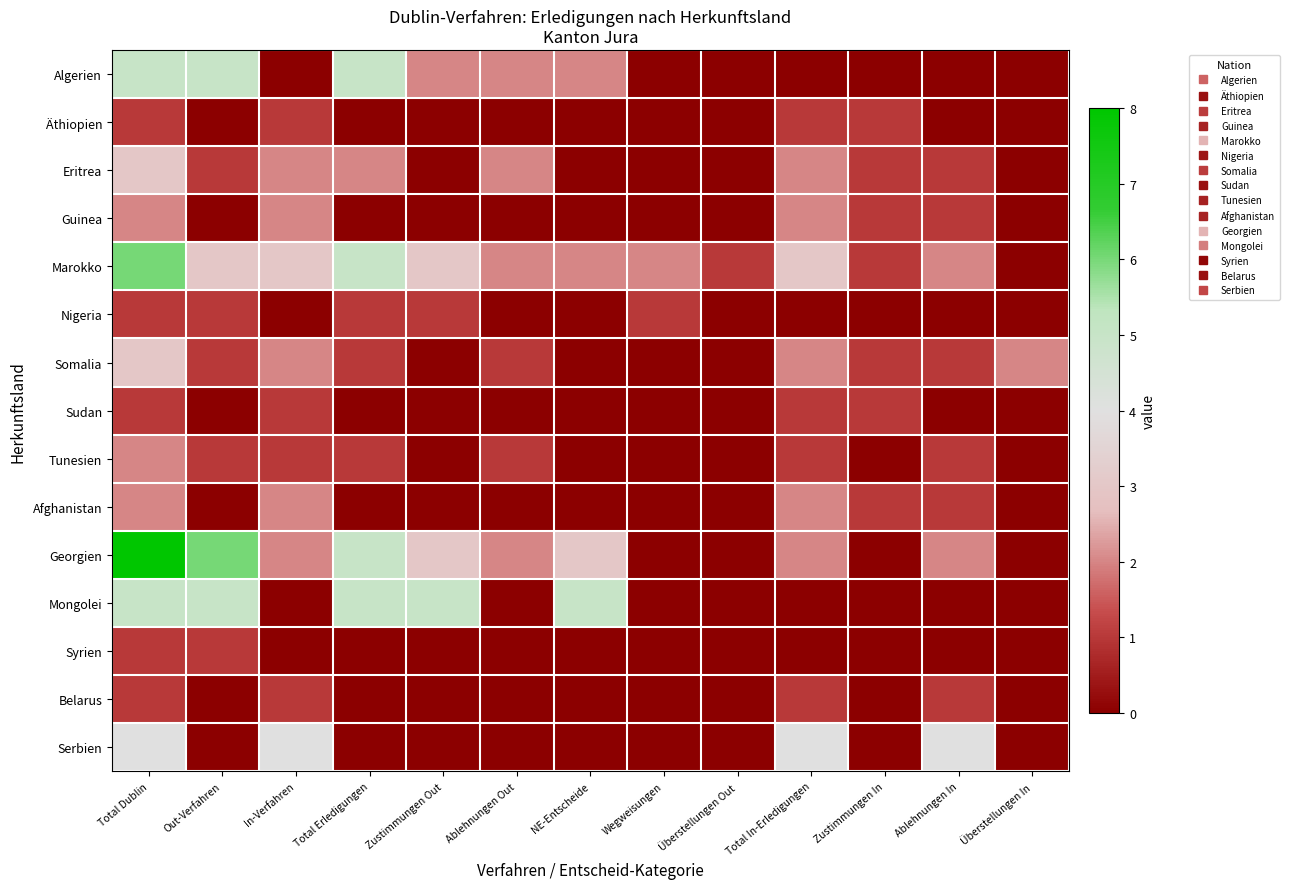

Reading left to right, transcribe all the data shown in this chart.

Algerien: Total Dublin=5	Out-Verfahren=5	In-Verfahren=0	Total Erledigungen=5	Zustimmungen Out=2	Ablehnungen Out=2	NE-Entscheide=2	Wegweisungen=0	Überstellungen Out=0	Total In-Erledigungen=0	Zustimmungen In=0	Ablehnungen In=0	Überstellungen In=0
Äthiopien: Total Dublin=1	Out-Verfahren=0	In-Verfahren=1	Total Erledigungen=0	Zustimmungen Out=0	Ablehnungen Out=0	NE-Entscheide=0	Wegweisungen=0	Überstellungen Out=0	Total In-Erledigungen=1	Zustimmungen In=1	Ablehnungen In=0	Überstellungen In=0
Eritrea: Total Dublin=3	Out-Verfahren=1	In-Verfahren=2	Total Erledigungen=2	Zustimmungen Out=0	Ablehnungen Out=2	NE-Entscheide=0	Wegweisungen=0	Überstellungen Out=0	Total In-Erledigungen=2	Zustimmungen In=1	Ablehnungen In=1	Überstellungen In=0
Guinea: Total Dublin=2	Out-Verfahren=0	In-Verfahren=2	Total Erledigungen=0	Zustimmungen Out=0	Ablehnungen Out=0	NE-Entscheide=0	Wegweisungen=0	Überstellungen Out=0	Total In-Erledigungen=2	Zustimmungen In=1	Ablehnungen In=1	Überstellungen In=0
Marokko: Total Dublin=6	Out-Verfahren=3	In-Verfahren=3	Total Erledigungen=5	Zustimmungen Out=3	Ablehnungen Out=2	NE-Entscheide=2	Wegweisungen=2	Überstellungen Out=1	Total In-Erledigungen=3	Zustimmungen In=1	Ablehnungen In=2	Überstellungen In=0
Nigeria: Total Dublin=1	Out-Verfahren=1	In-Verfahren=0	Total Erledigungen=1	Zustimmungen Out=1	Ablehnungen Out=0	NE-Entscheide=0	Wegweisungen=1	Überstellungen Out=0	Total In-Erledigungen=0	Zustimmungen In=0	Ablehnungen In=0	Überstellungen In=0
Somalia: Total Dublin=3	Out-Verfahren=1	In-Verfahren=2	Total Erledigungen=1	Zustimmungen Out=0	Ablehnungen Out=1	NE-Entscheide=0	Wegweisungen=0	Überstellungen Out=0	Total In-Erledigungen=2	Zustimmungen In=1	Ablehnungen In=1	Überstellungen In=2
Sudan: Total Dublin=1	Out-Verfahren=0	In-Verfahren=1	Total Erledigungen=0	Zustimmungen Out=0	Ablehnungen Out=0	NE-Entscheide=0	Wegweisungen=0	Überstellungen Out=0	Total In-Erledigungen=1	Zustimmungen In=1	Ablehnungen In=0	Überstellungen In=0
Tunesien: Total Dublin=2	Out-Verfahren=1	In-Verfahren=1	Total Erledigungen=1	Zustimmungen Out=0	Ablehnungen Out=1	NE-Entscheide=0	Wegweisungen=0	Überstellungen Out=0	Total In-Erledigungen=1	Zustimmungen In=0	Ablehnungen In=1	Überstellungen In=0
Afghanistan: Total Dublin=2	Out-Verfahren=0	In-Verfahren=2	Total Erledigungen=0	Zustimmungen Out=0	Ablehnungen Out=0	NE-Entscheide=0	Wegweisungen=0	Überstellungen Out=0	Total In-Erledigungen=2	Zustimmungen In=1	Ablehnungen In=1	Überstellungen In=0
Georgien: Total Dublin=8	Out-Verfahren=6	In-Verfahren=2	Total Erledigungen=5	Zustimmungen Out=3	Ablehnungen Out=2	NE-Entscheide=3	Wegweisungen=0	Überstellungen Out=0	Total In-Erledigungen=2	Zustimmungen In=0	Ablehnungen In=2	Überstellungen In=0
Mongolei: Total Dublin=5	Out-Verfahren=5	In-Verfahren=0	Total Erledigungen=5	Zustimmungen Out=5	Ablehnungen Out=0	NE-Entscheide=5	Wegweisungen=0	Überstellungen Out=0	Total In-Erledigungen=0	Zustimmungen In=0	Ablehnungen In=0	Überstellungen In=0
Syrien: Total Dublin=1	Out-Verfahren=1	In-Verfahren=0	Total Erledigungen=0	Zustimmungen Out=0	Ablehnungen Out=0	NE-Entscheide=0	Wegweisungen=0	Überstellungen Out=0	Total In-Erledigungen=0	Zustimmungen In=0	Ablehnungen In=0	Überstellungen In=0
Belarus: Total Dublin=1	Out-Verfahren=0	In-Verfahren=1	Total Erledigungen=0	Zustimmungen Out=0	Ablehnungen Out=0	NE-Entscheide=0	Wegweisungen=0	Überstellungen Out=0	Total In-Erledigungen=1	Zustimmungen In=0	Ablehnungen In=1	Überstellungen In=0
Serbien: Total Dublin=4	Out-Verfahren=0	In-Verfahren=4	Total Erledigungen=0	Zustimmungen Out=0	Ablehnungen Out=0	NE-Entscheide=0	Wegweisungen=0	Überstellungen Out=0	Total In-Erledigungen=4	Zustimmungen In=0	Ablehnungen In=4	Überstellungen In=0